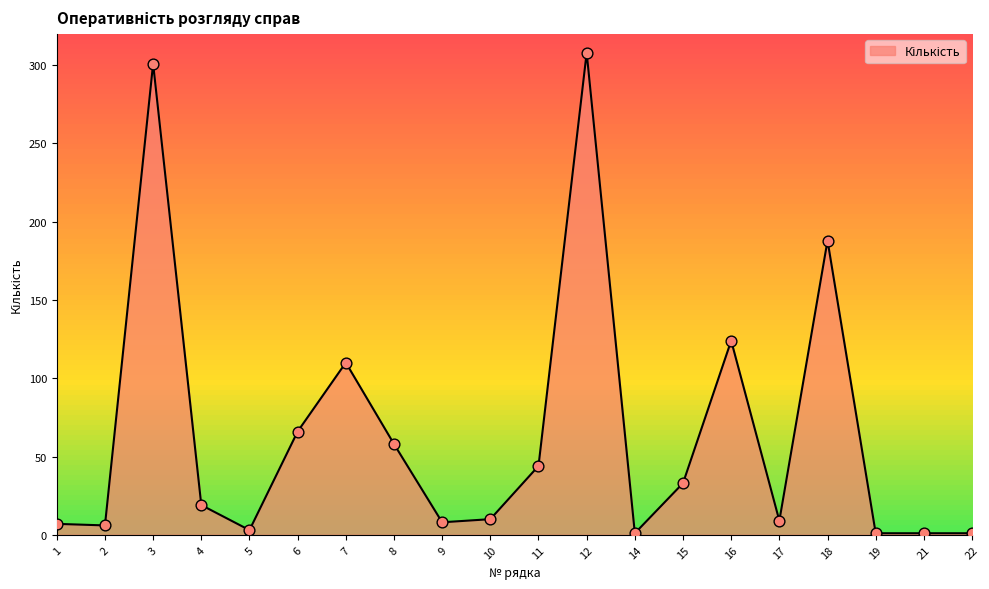

Between 11 and 16, which is larger?

16